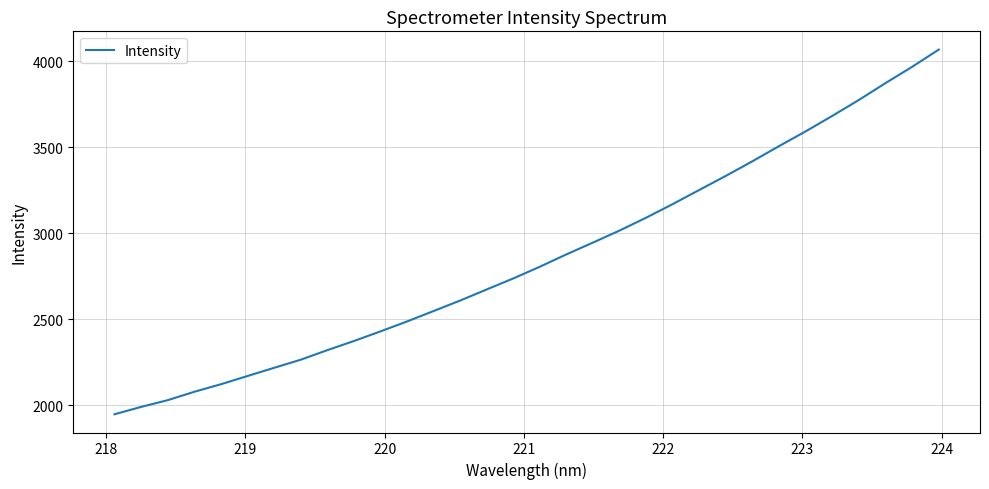

What is the greatest value displayed?

4069.4